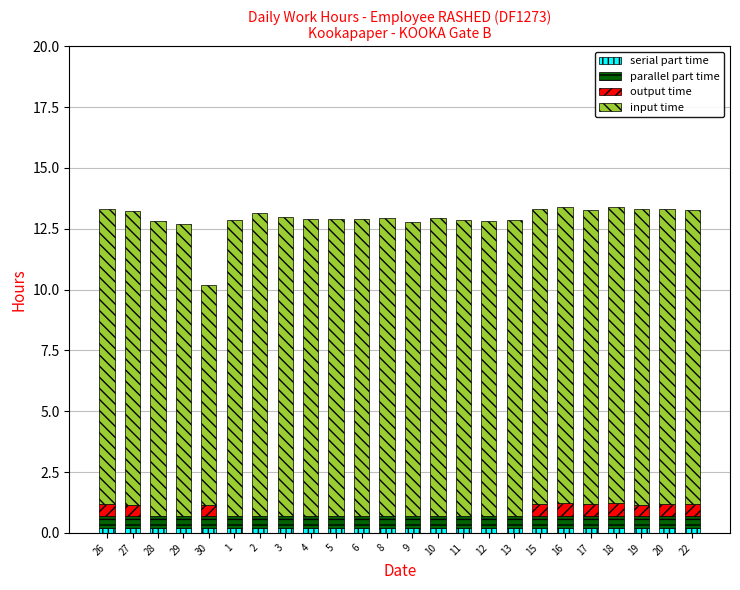

Are the bars grouped side by side (vs. stacked)?

No